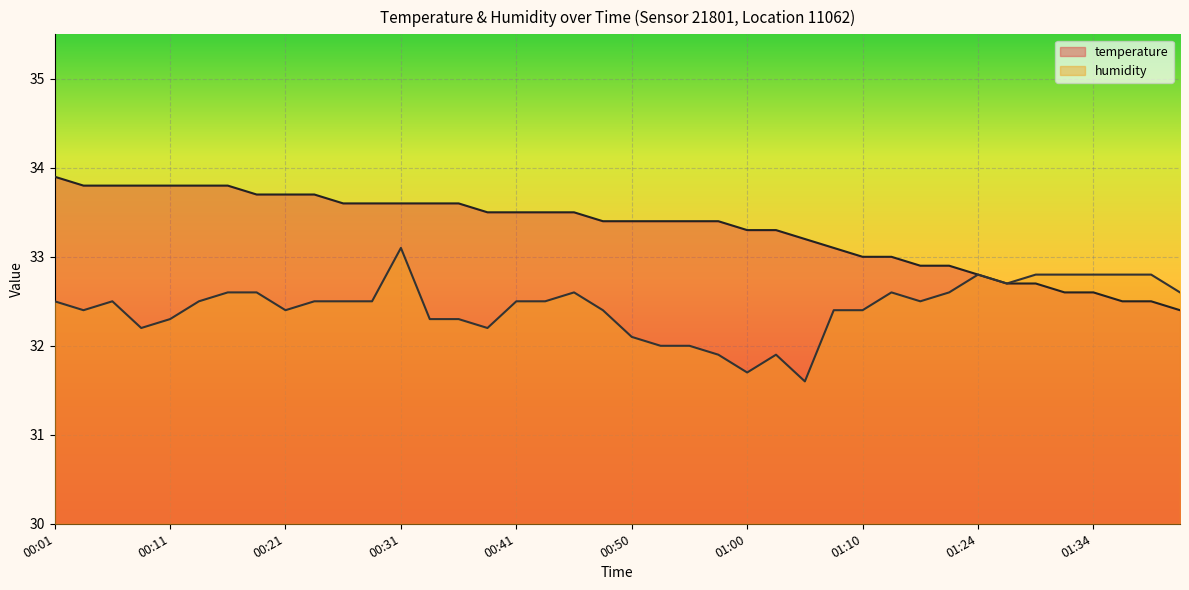

What position from the left is 01:16?

31